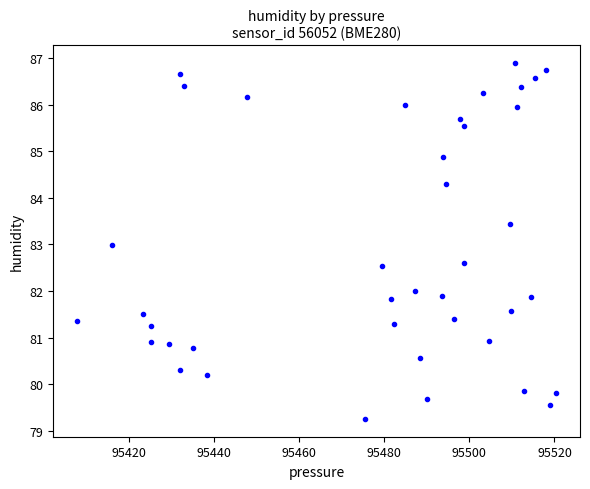

What is the range of X values (max minus min)?

112.5